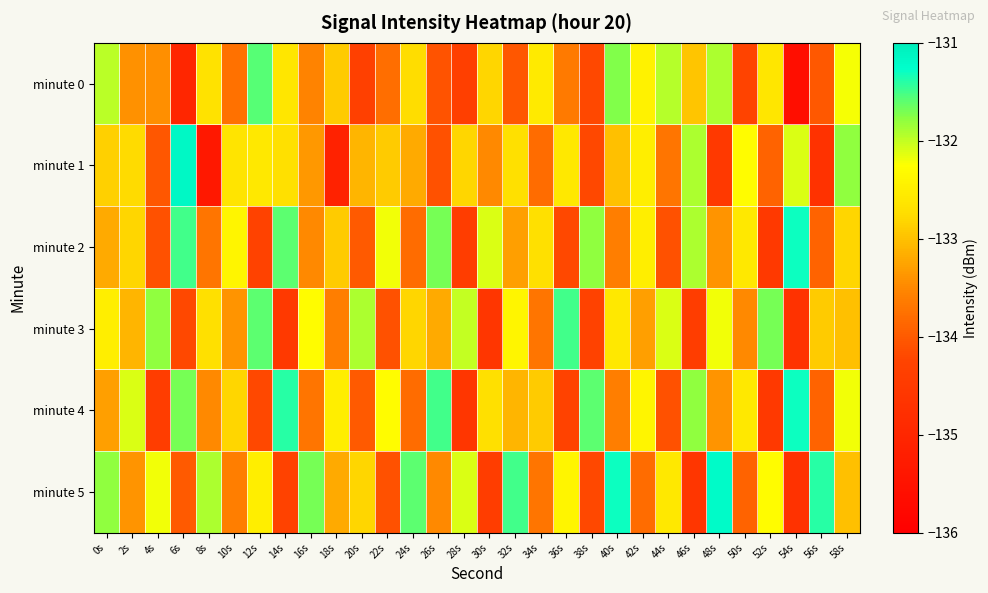

Reading left to right, transcribe all the data shown in this chart.

minute 0: 0s=-132.0	2s=-133.4	4s=-133.4	6s=-135.0	8s=-132.7	10s=-133.7	12s=-131.6	14s=-132.6	16s=-133.5	18s=-132.9	20s=-134.3	22s=-133.8	24s=-132.7	26s=-134.1	28s=-134.4	30s=-132.8	32s=-134.0	34s=-132.6	36s=-133.6	38s=-134.2	40s=-131.7	42s=-132.4	44s=-131.9	46s=-133.0	48s=-131.9	50s=-134.3	52s=-132.6	54s=-135.6	56s=-134.0	58s=-132.2
minute 1: 0s=-132.9	2s=-132.8	4s=-134.0	6s=-131.2	8s=-135.4	10s=-132.6	12s=-132.6	14s=-132.7	16s=-133.4	18s=-135.1	20s=-133.1	22s=-132.9	24s=-133.2	26s=-134.1	28s=-132.8	30s=-133.5	32s=-132.7	34s=-133.8	36s=-132.6	38s=-134.2	40s=-133.0	42s=-132.5	44s=-133.7	46s=-131.9	48s=-134.5	50s=-132.3	52s=-133.9	54s=-132.1	56s=-134.7	58s=-131.8
minute 2: 0s=-133.2	2s=-132.8	4s=-134.1	6s=-131.5	8s=-133.7	10s=-132.4	12s=-134.3	14s=-131.6	16s=-133.5	18s=-132.9	20s=-134.0	22s=-132.2	24s=-133.8	26s=-131.7	28s=-134.4	30s=-132.1	32s=-133.3	34s=-132.7	36s=-134.2	38s=-131.8	40s=-133.6	42s=-132.5	44s=-134.1	46s=-131.9	48s=-133.4	50s=-132.6	52s=-134.5	54s=-131.3	56s=-133.9	58s=-132.8
minute 3: 0s=-132.5	2s=-133.1	4s=-131.8	6s=-134.2	8s=-132.7	10s=-133.4	12s=-131.6	14s=-134.5	16s=-132.3	18s=-133.6	20s=-131.9	22s=-134.1	24s=-132.8	26s=-133.2	28s=-132.0	30s=-134.6	32s=-132.4	34s=-133.7	36s=-131.5	38s=-134.3	40s=-132.6	42s=-133.3	44s=-132.1	46s=-134.4	48s=-132.2	50s=-133.5	52s=-131.7	54s=-134.7	56s=-132.9	58s=-133.0
minute 4: 0s=-133.3	2s=-132.1	4s=-134.4	6s=-131.7	8s=-133.5	10s=-132.8	12s=-134.2	14s=-131.4	16s=-133.7	18s=-132.5	20s=-134.0	22s=-132.3	24s=-133.8	26s=-131.5	28s=-134.6	30s=-132.7	32s=-133.1	34s=-132.9	36s=-134.3	38s=-131.6	40s=-133.6	42s=-132.4	44s=-134.1	46s=-131.8	48s=-133.4	50s=-132.6	52s=-134.5	54s=-131.3	56s=-133.9	58s=-132.2
minute 5: 0s=-131.8	2s=-133.4	4s=-132.2	6s=-134.0	8s=-131.9	10s=-133.6	12s=-132.5	14s=-134.3	16s=-131.7	18s=-133.2	20s=-132.8	22s=-134.1	24s=-131.6	26s=-133.5	28s=-132.1	30s=-134.4	32s=-131.5	34s=-133.7	36s=-132.4	38s=-134.2	40s=-131.3	42s=-133.8	44s=-132.6	46s=-134.6	48s=-131.2	50s=-133.9	52s=-132.3	54s=-134.7	56s=-131.4	58s=-133.0